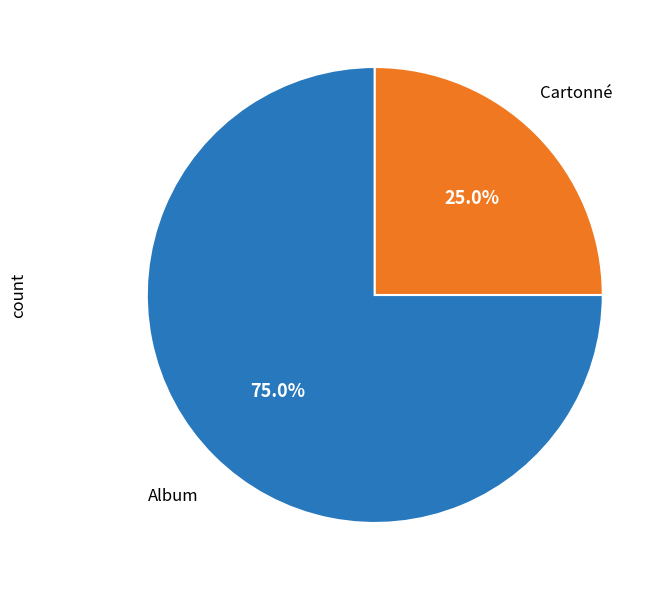

To the nearest percent, what is the average slice percentage?

50%